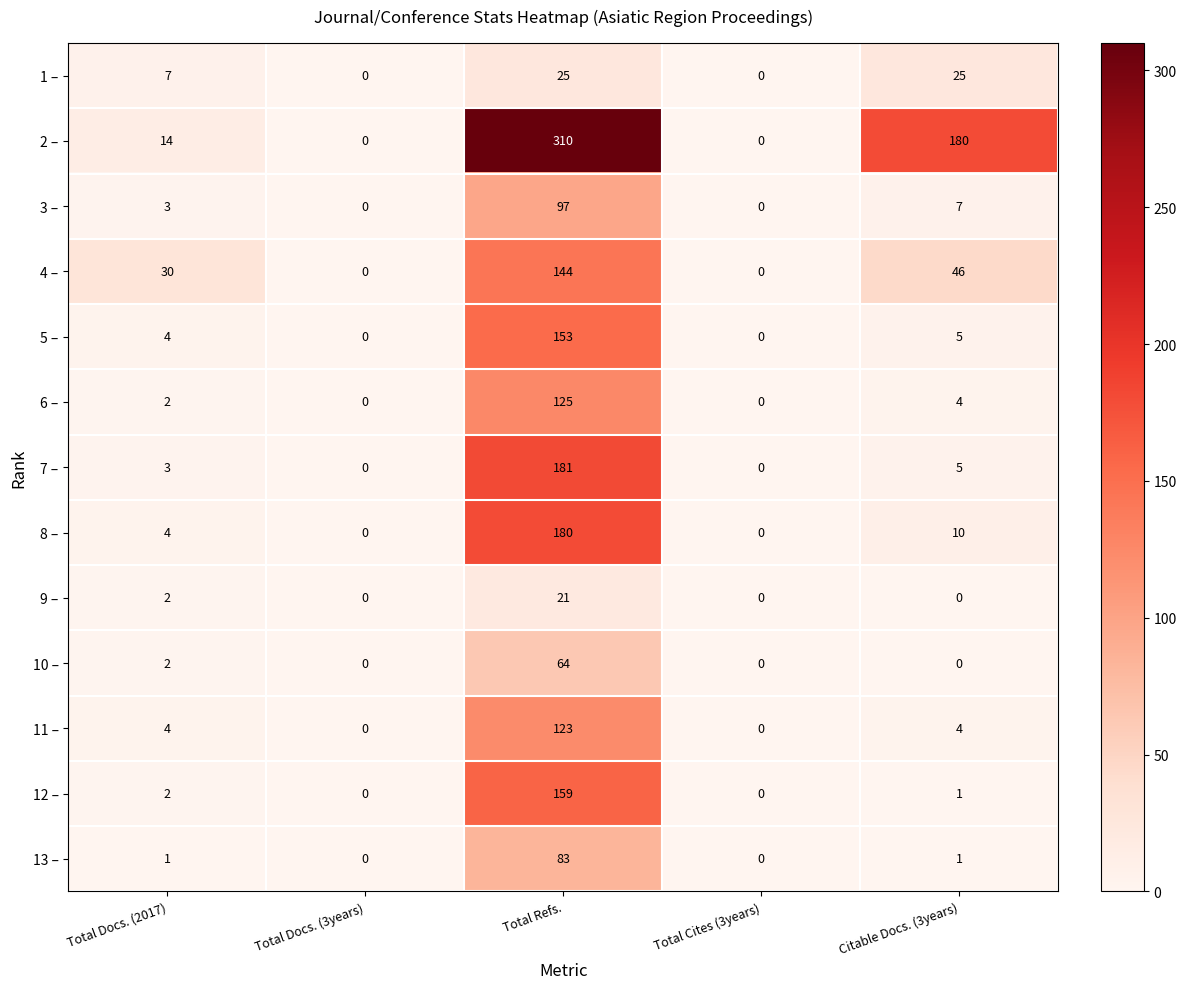

What is the difference between the maximum and second lowest values in the 12 – series?

159